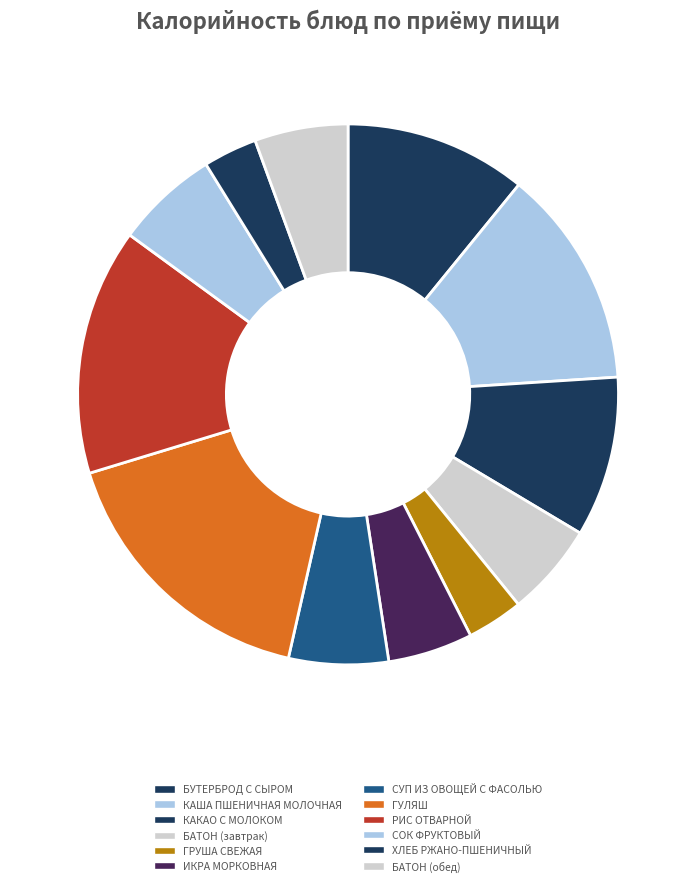

What percentage is NOT represented by БАТОН (обед)?

94.4%